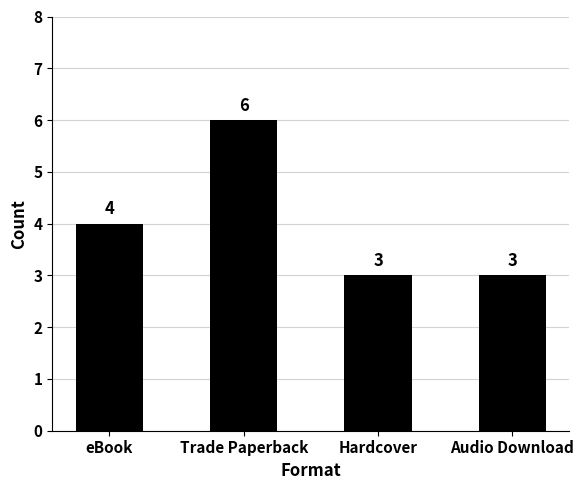

How many categories are shown in the chart?

4